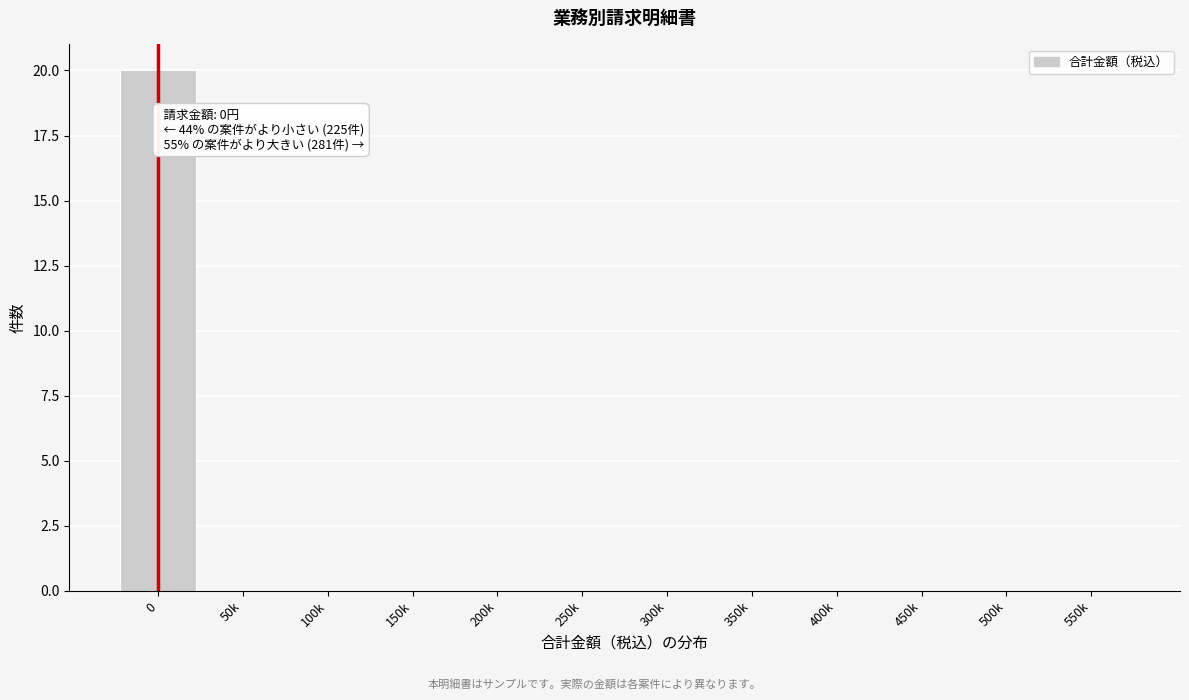

Reading left to right, what are all the values shown in this chart?

0=20	50k=0	100k=0	150k=0	200k=0	250k=0	300k=0	350k=0	400k=0	450k=0	500k=0	550k=0